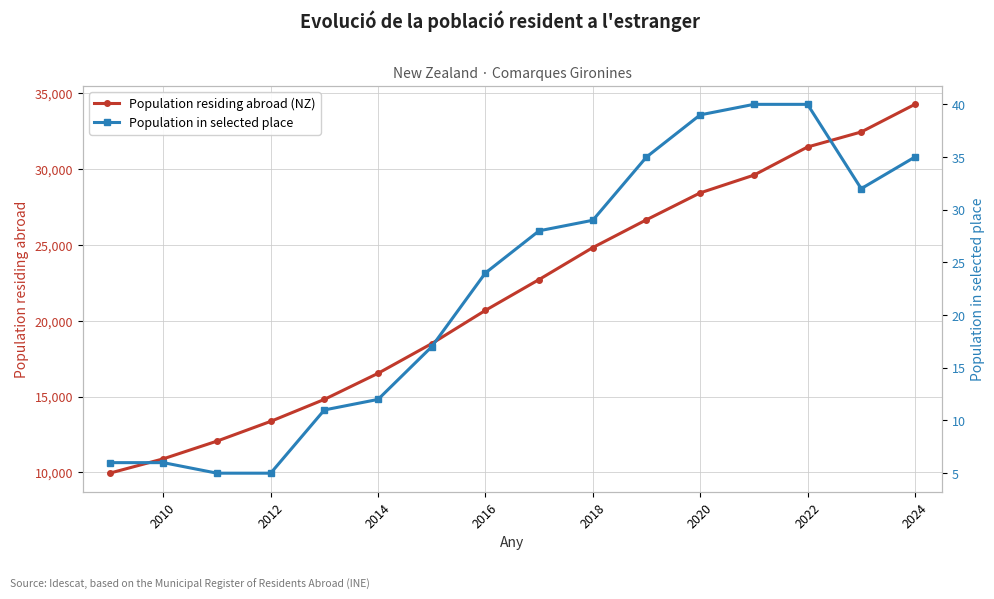

What is the lowest value of the Population residing abroad (NZ) series?

9943